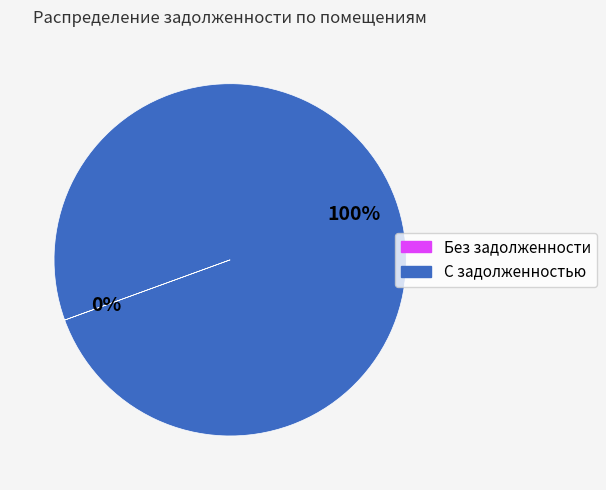

To the nearest percent, what is the average slice percentage?

50%